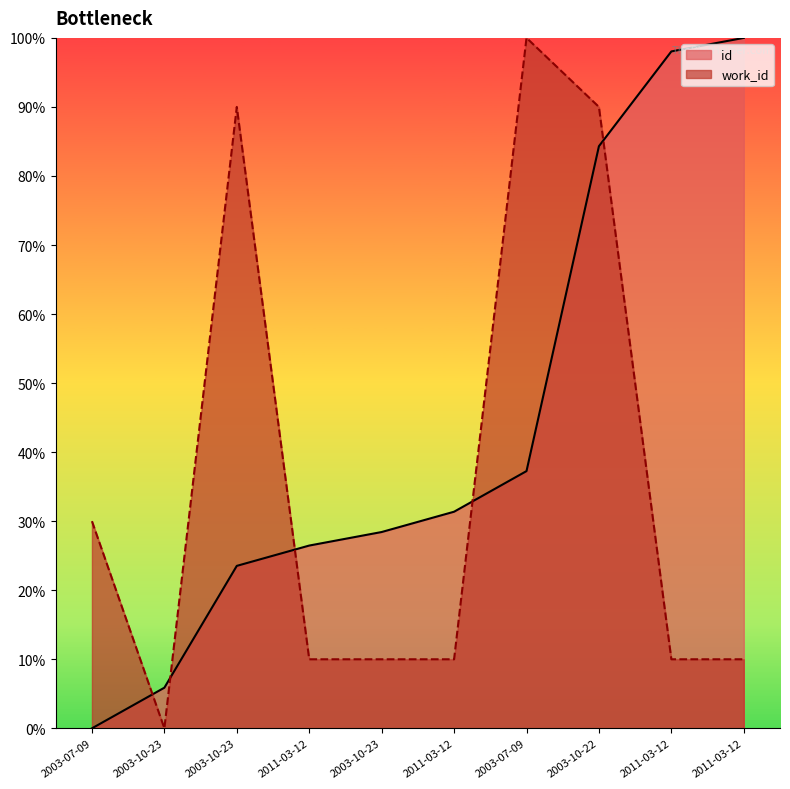

Where is id nearest to the value 50?

2003-07-09